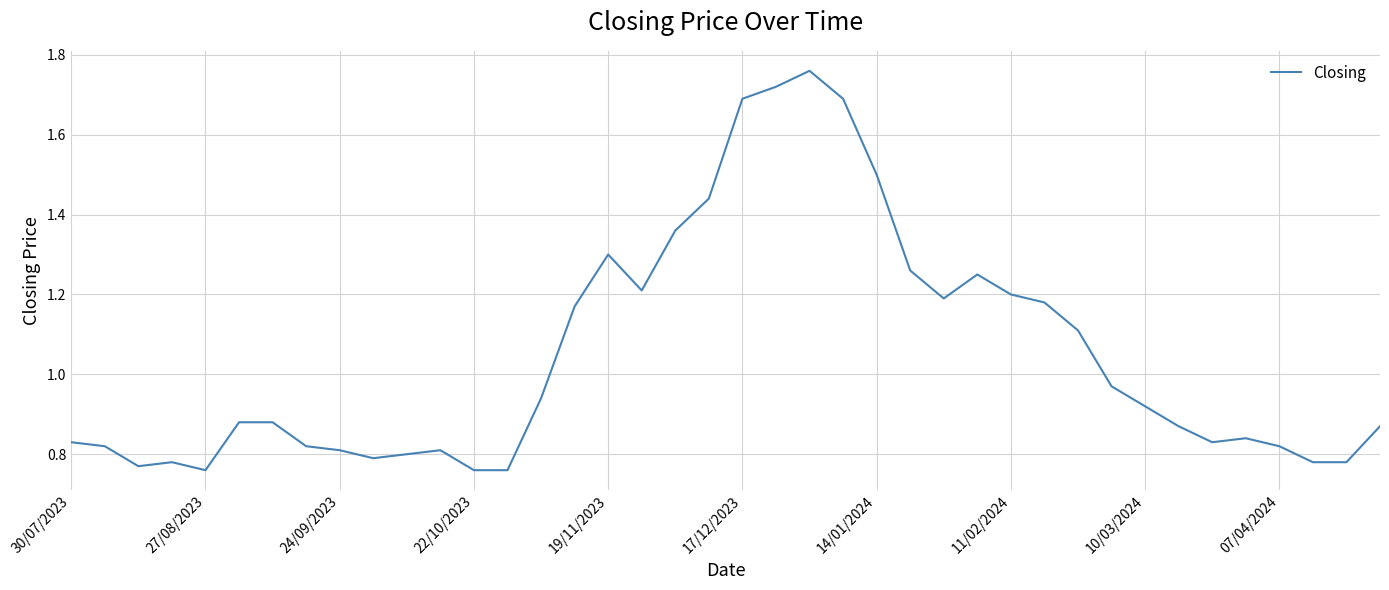

What is the sum of all values?

41.9